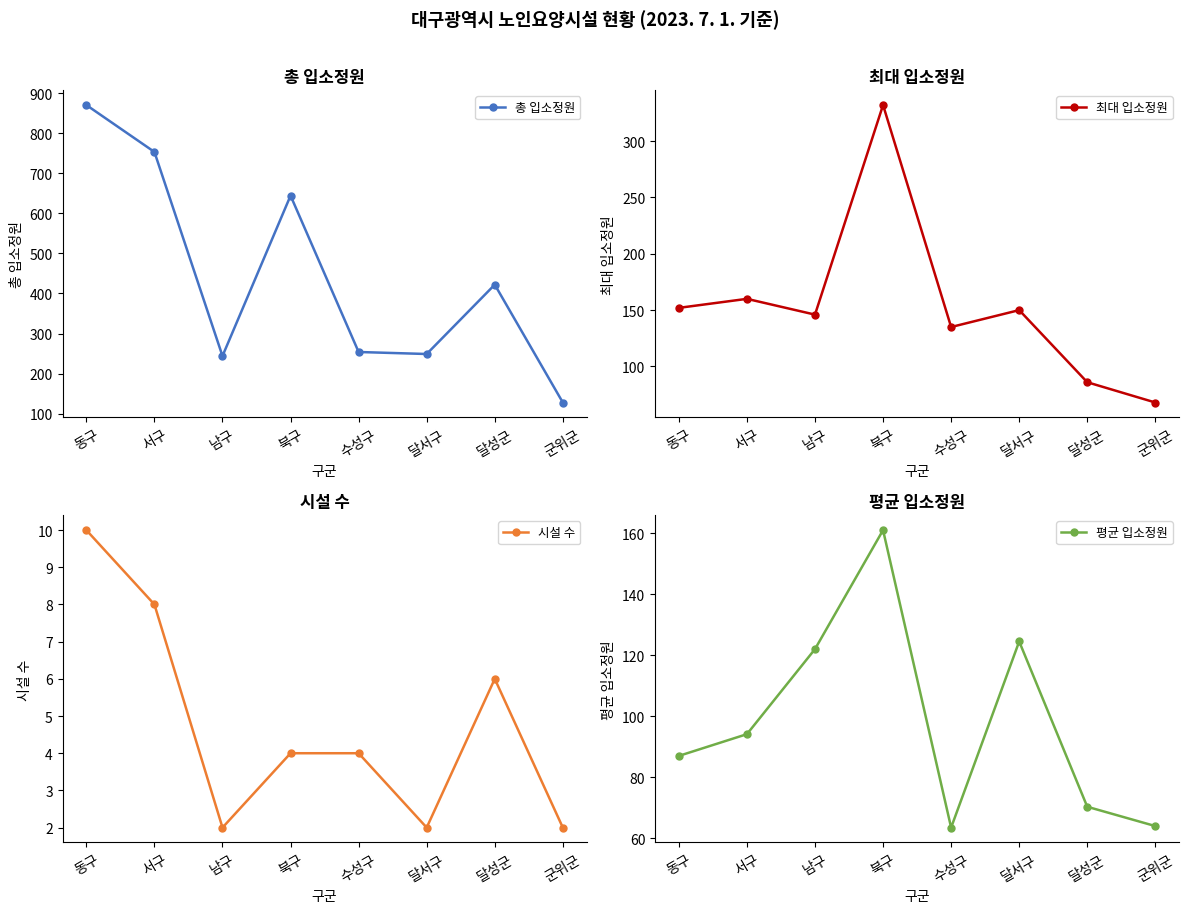

How many series are shown in this chart?

4